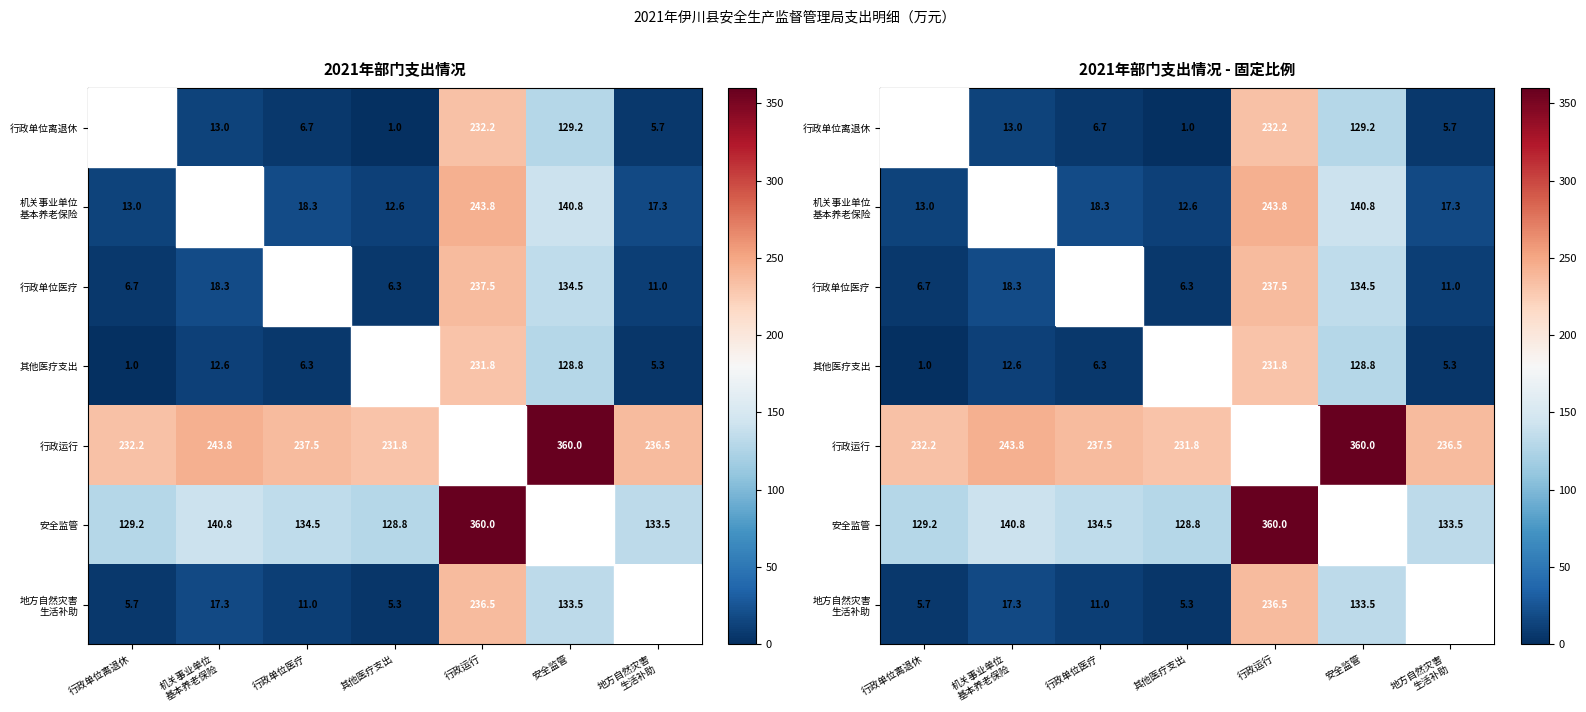

At which label is 地方自然灾害 生活补助 closest to 120?

安全监管